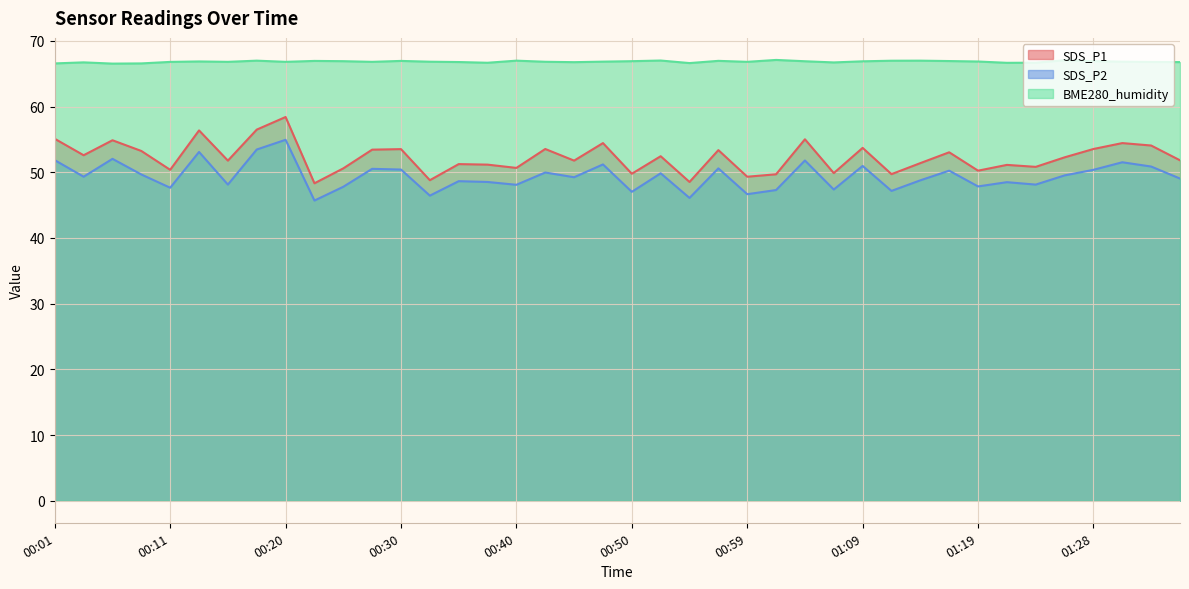

True or false: SDS_P1 has a value of 14.5 at 01:33.

False